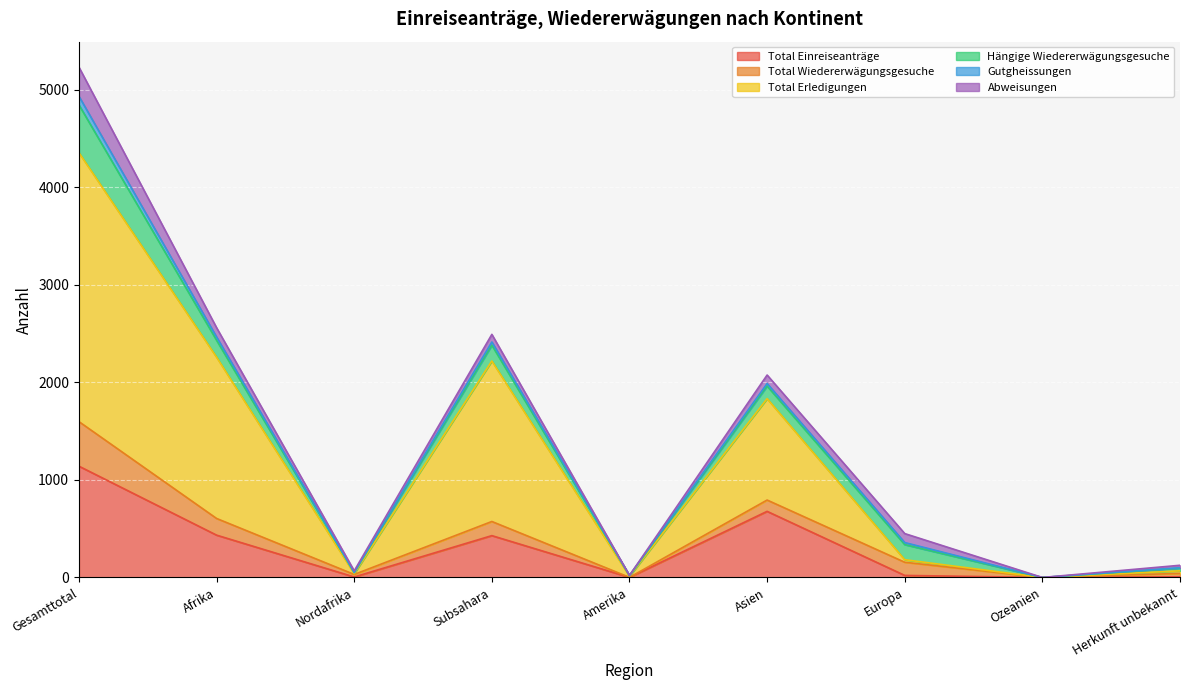

What is the label of the 6th point from the right?

Subsahara